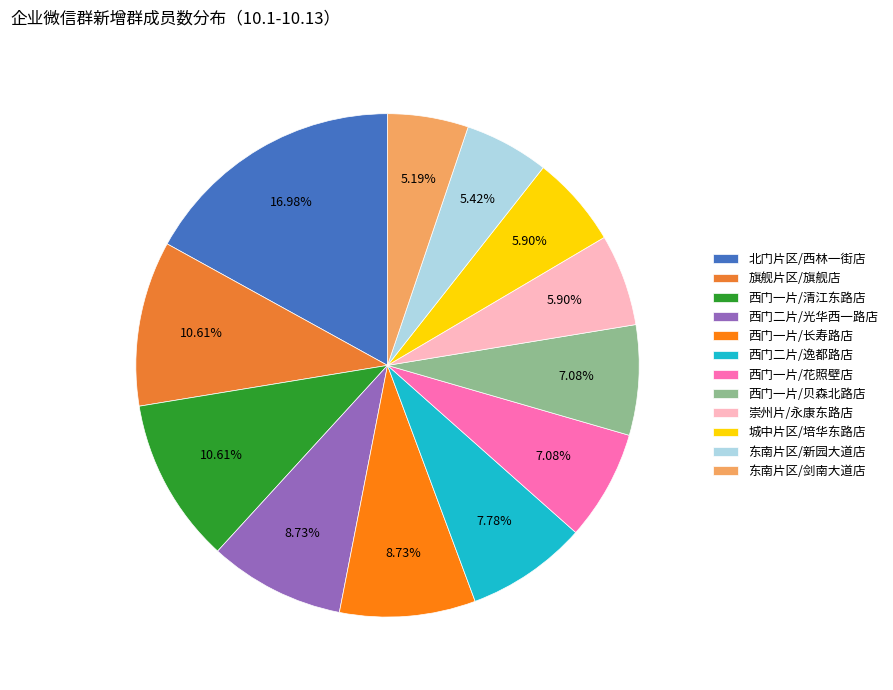

Is there any slice that represents more than half of the pie?

No